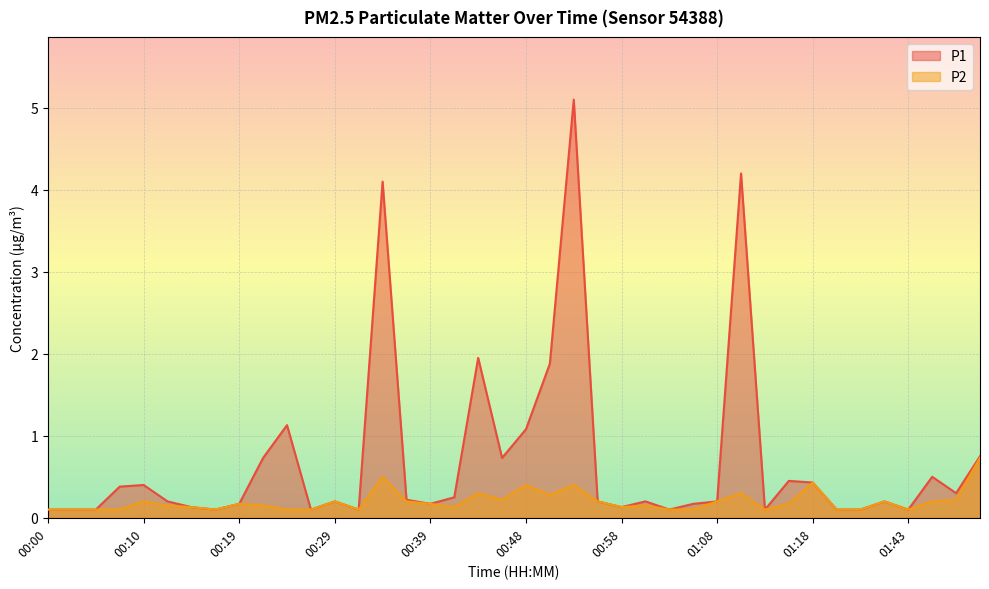

Rank the series by their average value, from lowest to highest.

P2, P1